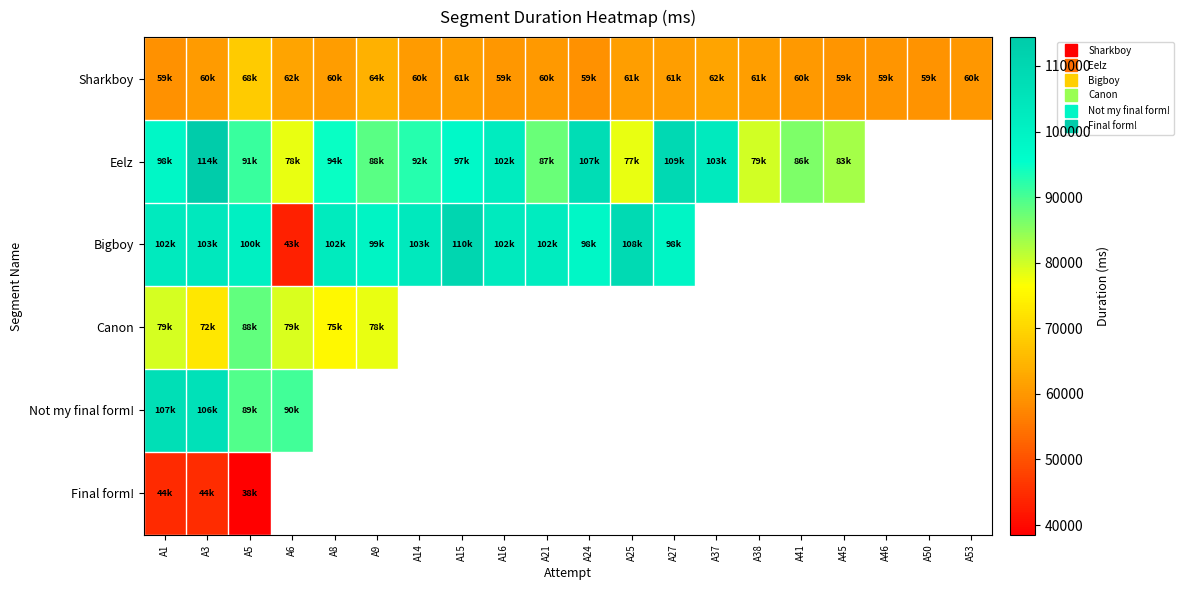

Where is Eelz nearest to the value 96174?

A15